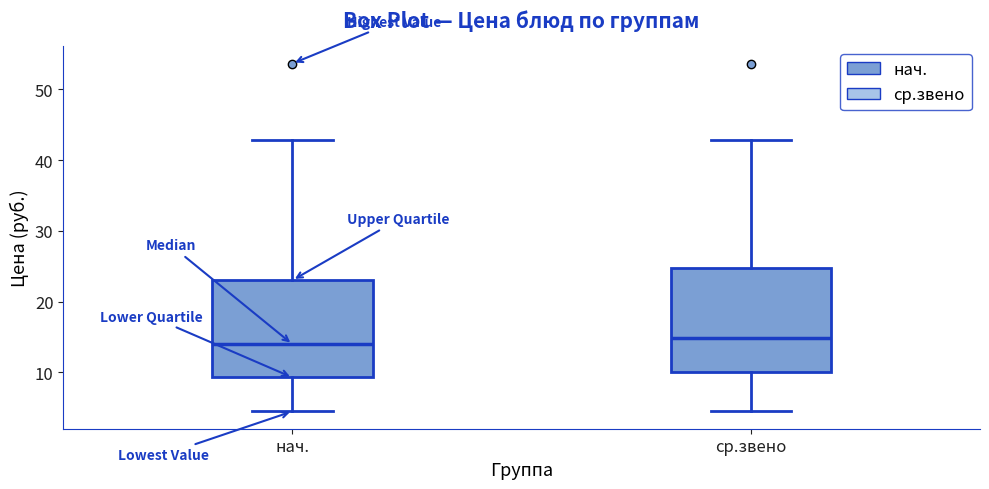

Where is the upper edge of the box for нач. on the y-axis? The values are not printed on the chart, so give them approximately, as read against the axis.

23